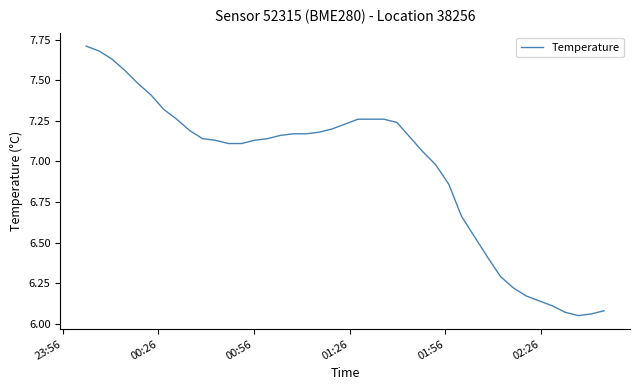

How many categories are shown in the chart?

40